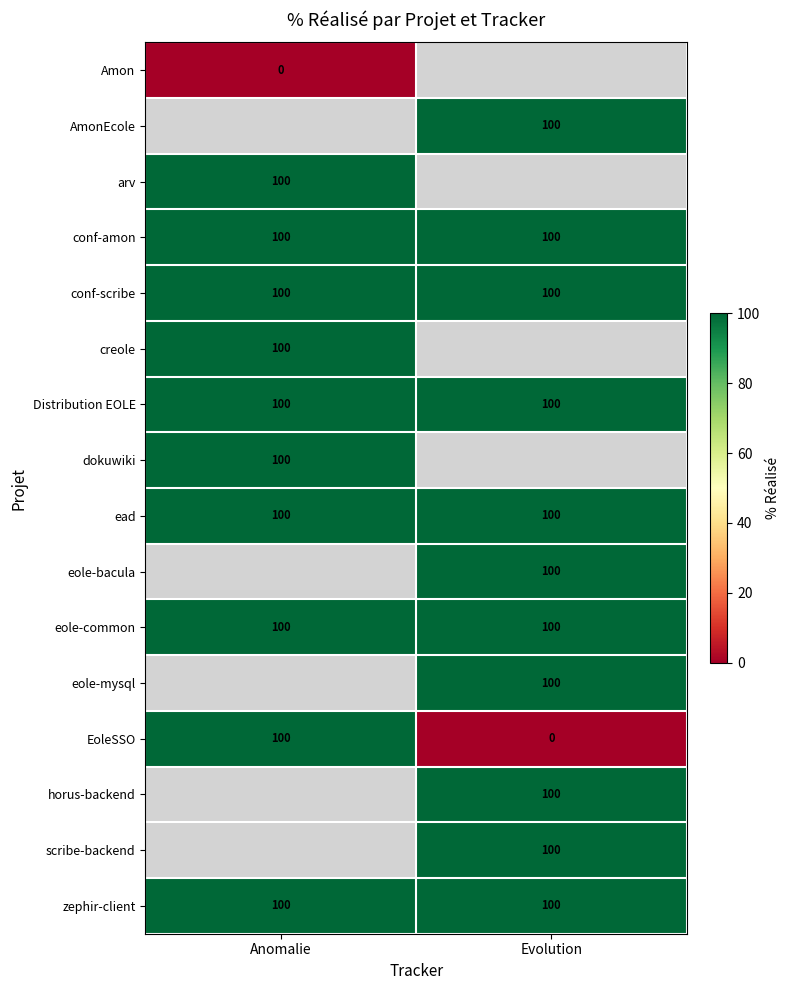

Is it true that eole-common equals 69 at Evolution?

False